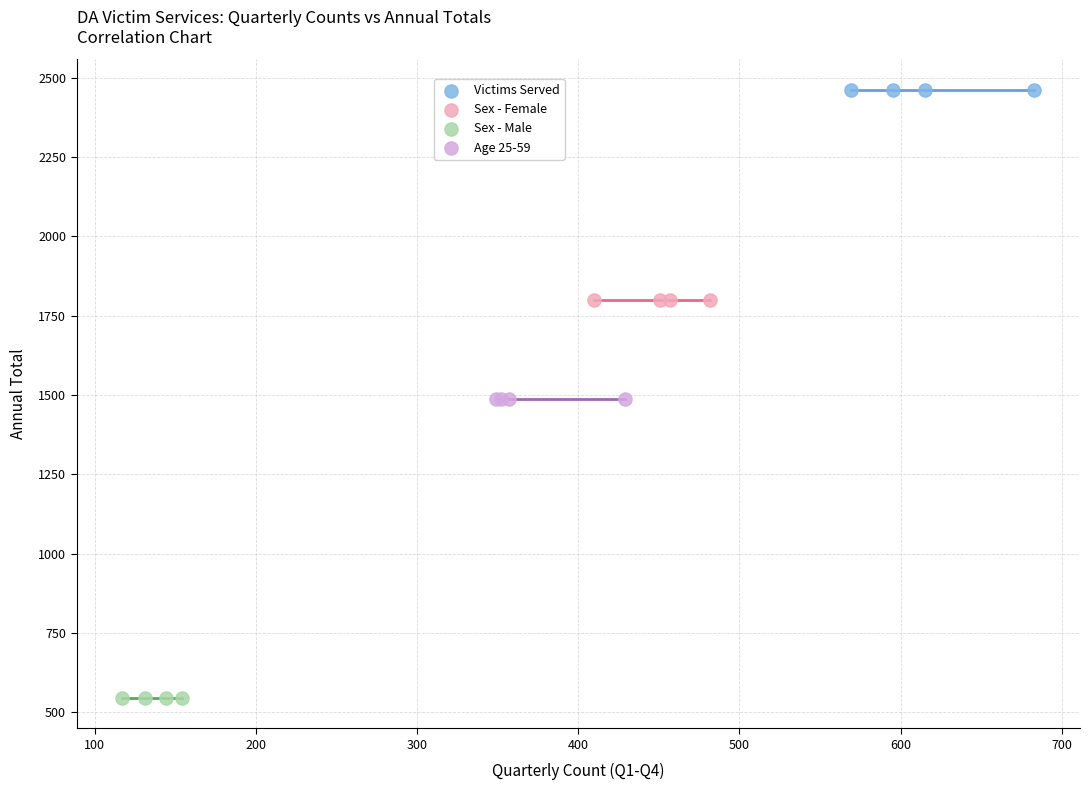

Which series reaches the minimum Y coordinate?

Sex - Male